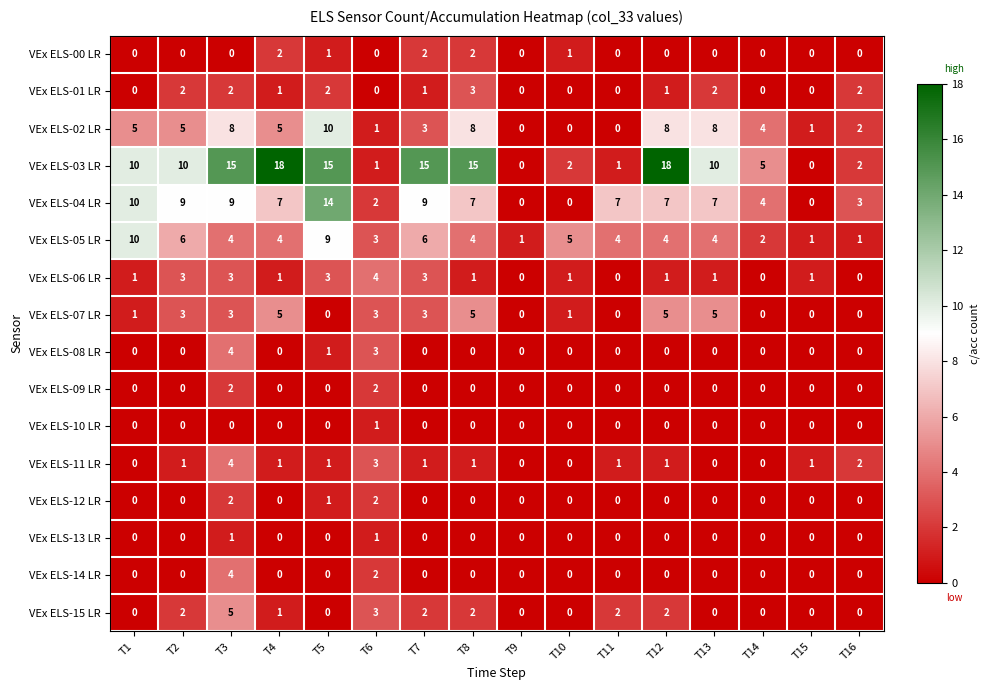

What is the sum of all VEx ELS-04 LR values?

95